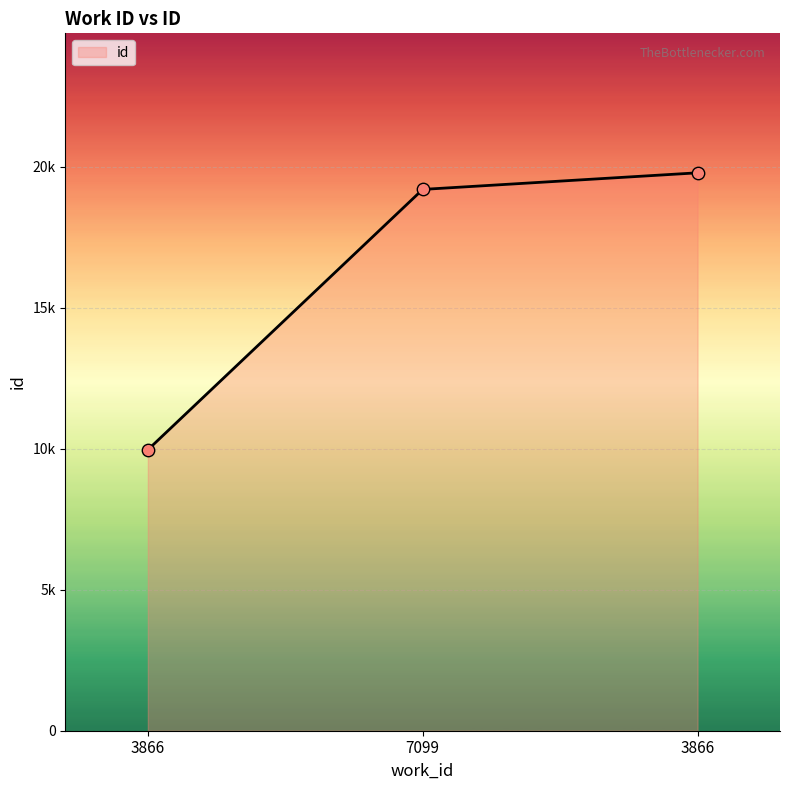

What is the change in value from 3866 to 3866?

+9826